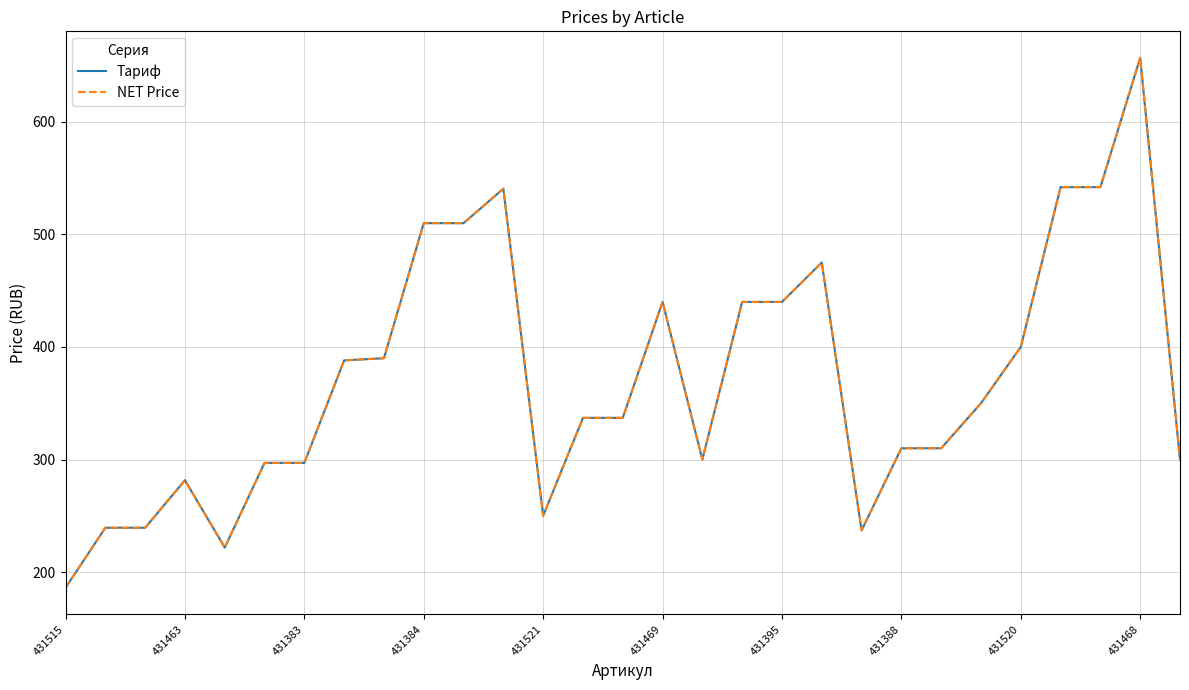

How many lines are shown in the chart?

2